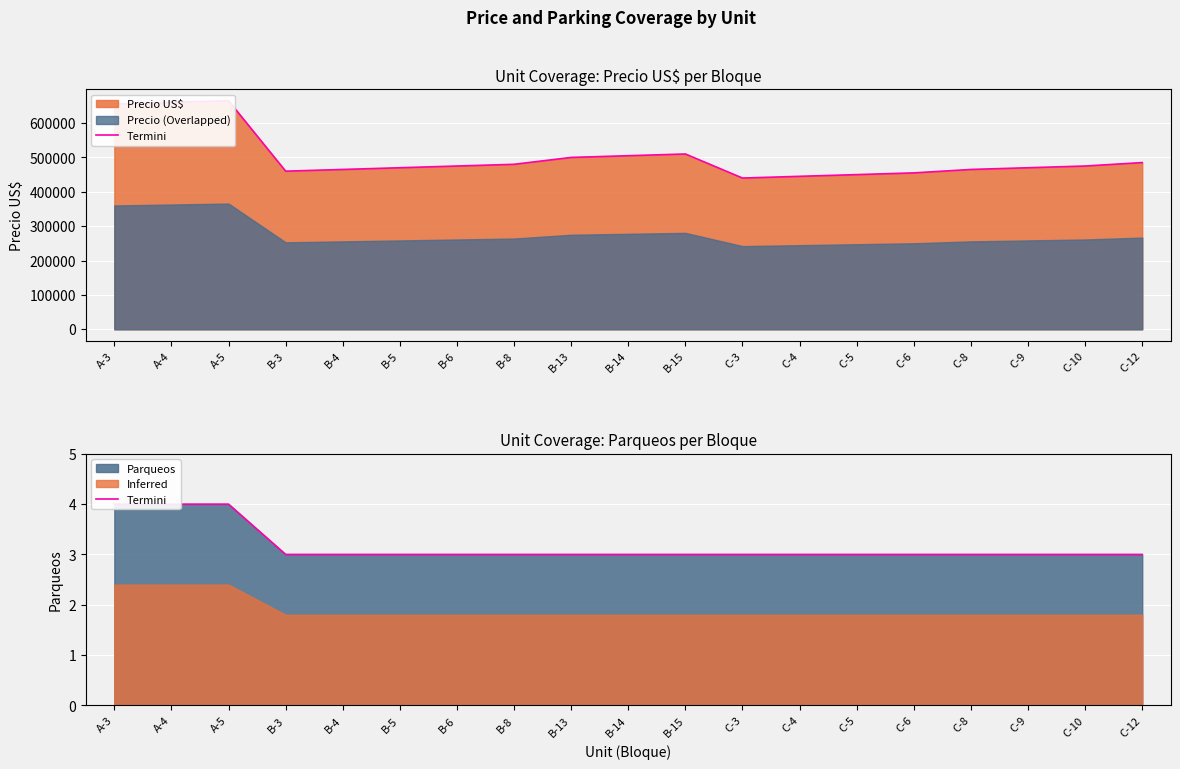

Count the number of values greater than 3.

3